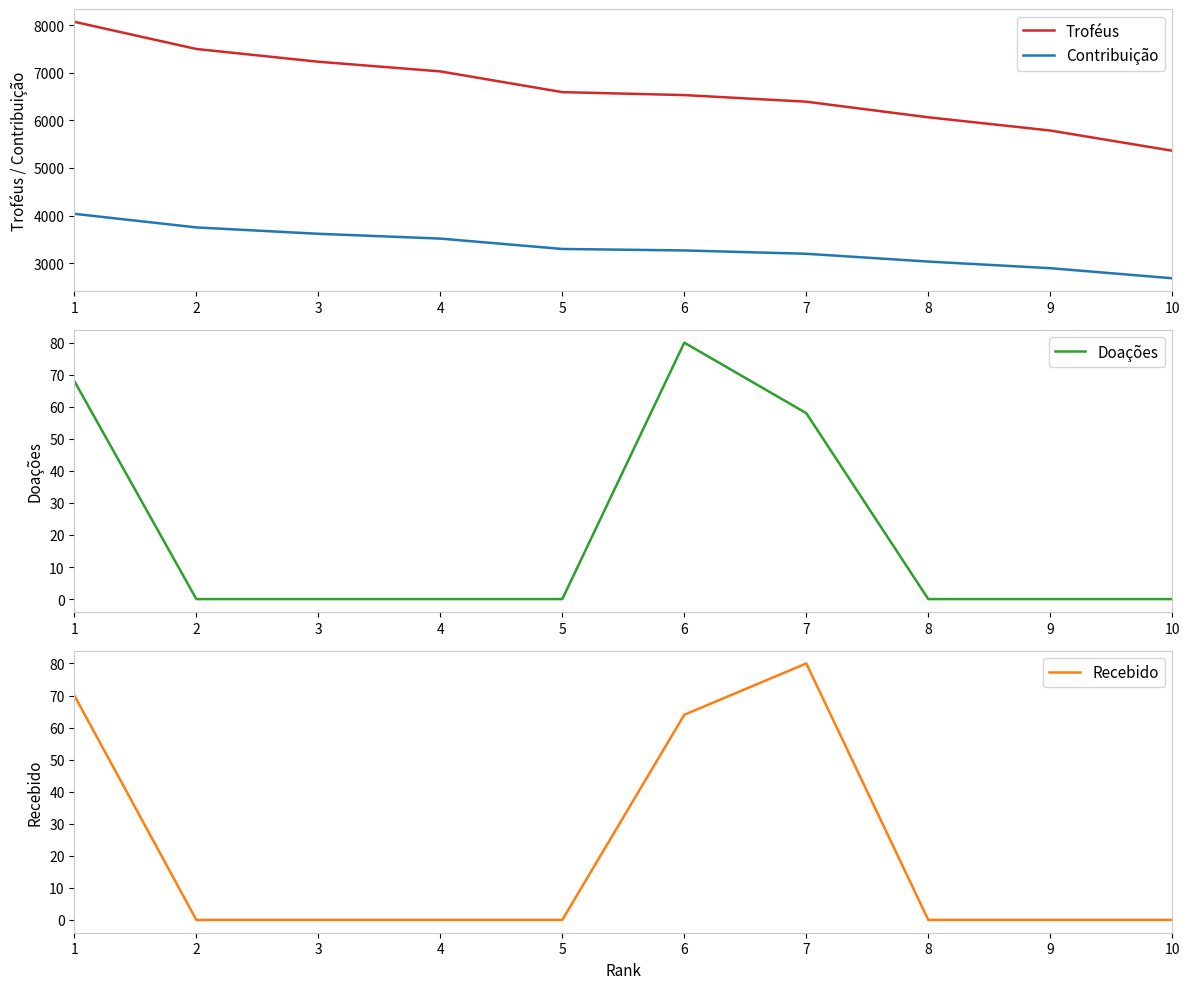

How many values in the Contribuição series are below 3297?

5